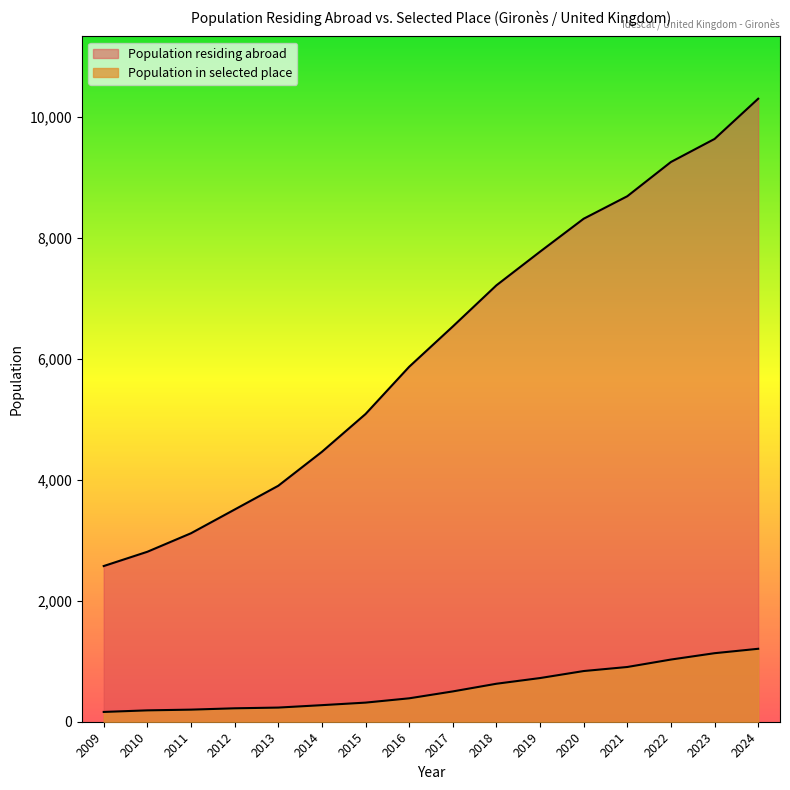

How many lines are shown in the chart?

2